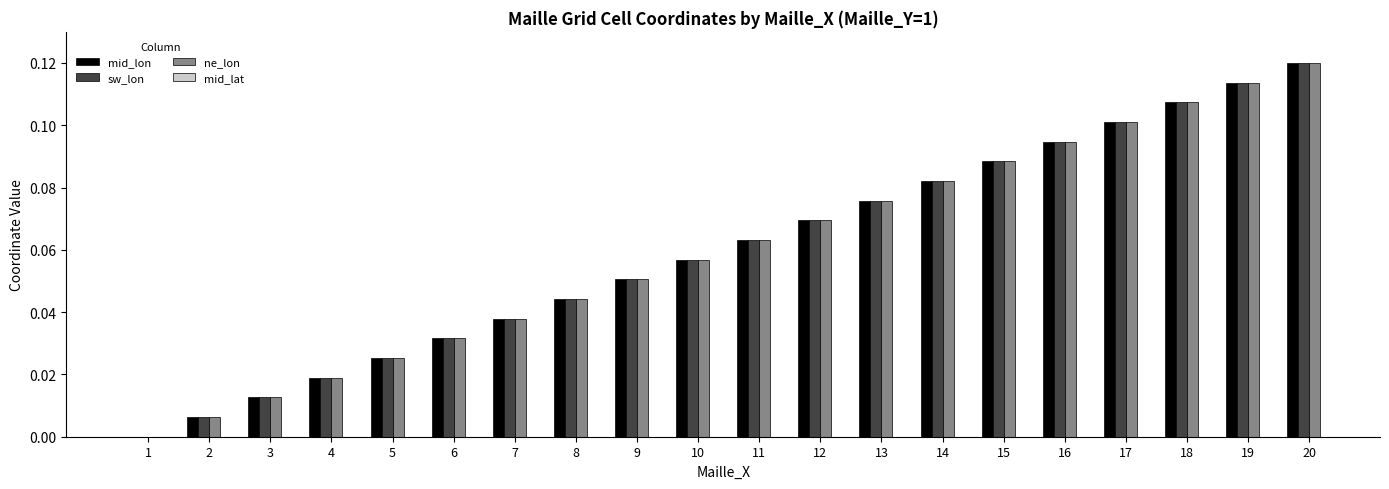

Is the value of mid_lon at 15 greater than the value of sw_lon at 17?

No